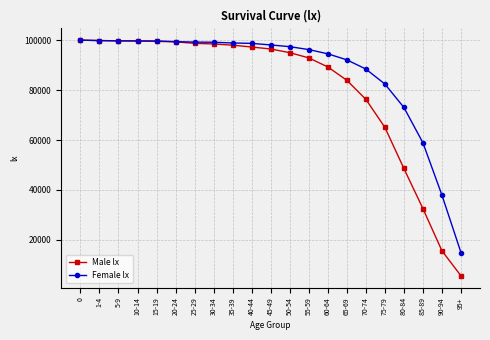

List the series in order of their overall mean, highest first.

Female lx, Male lx